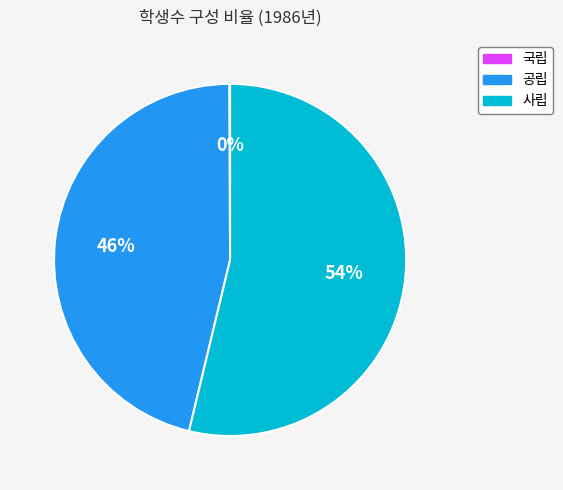

What is the ratio of the value at 공립 to the value at 사립?

0.9